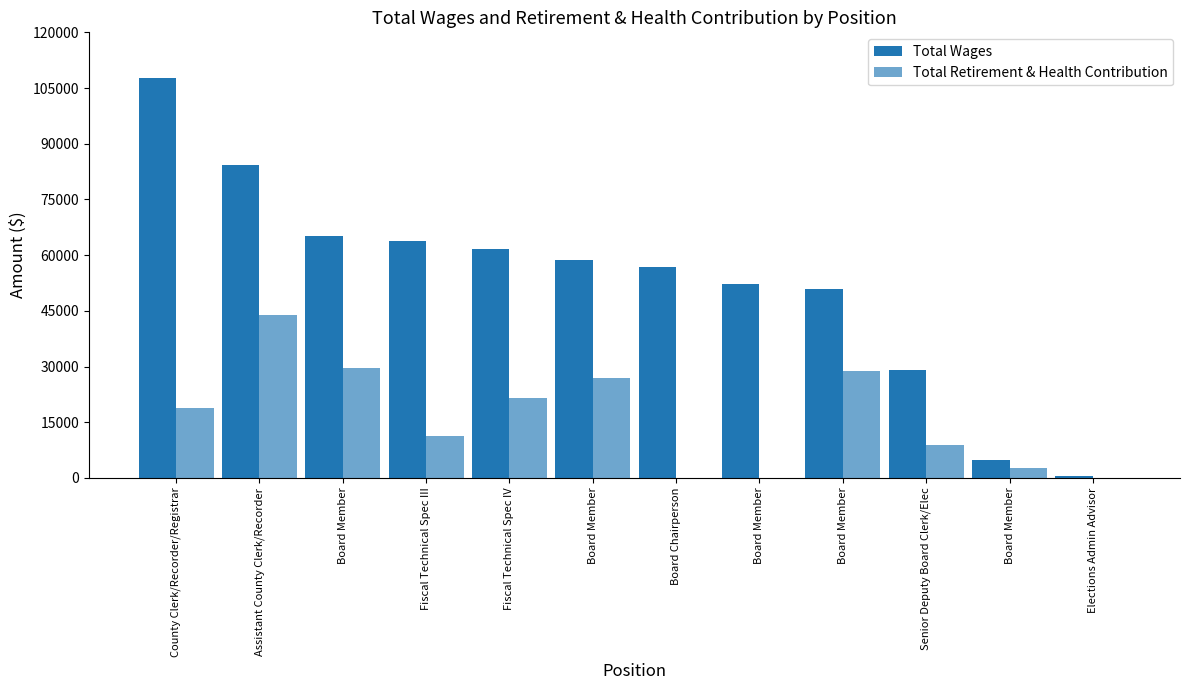

Are the bars grouped side by side (vs. stacked)?

Yes